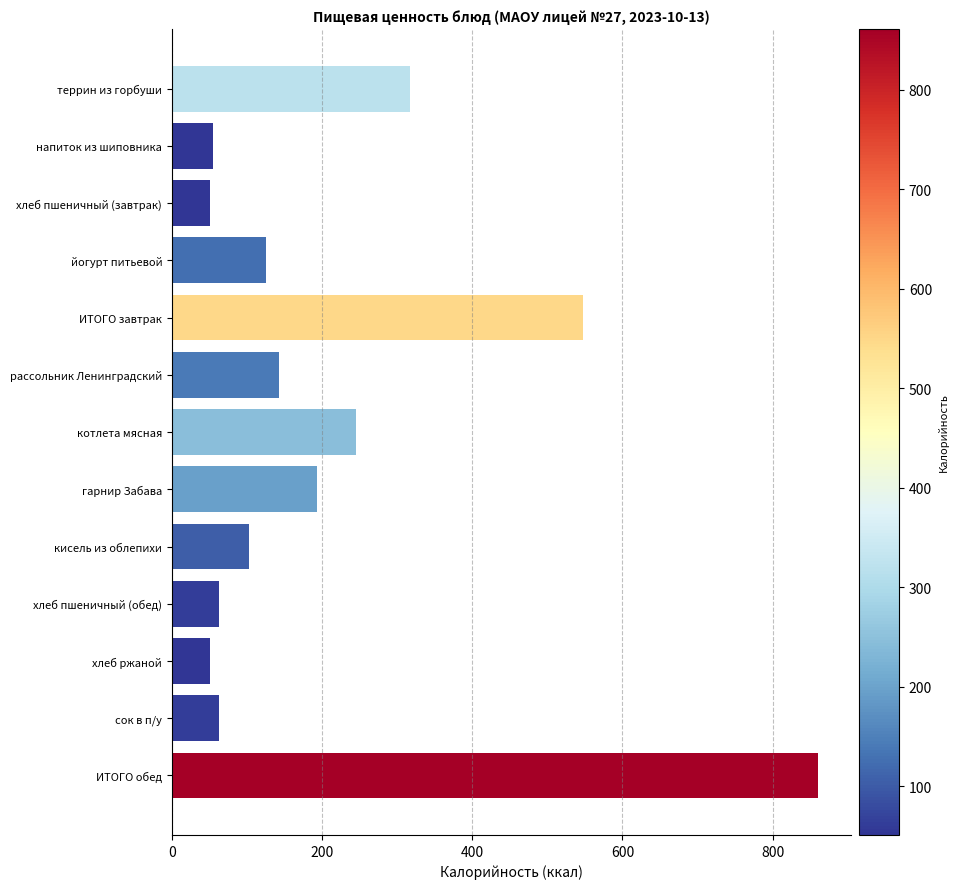

Which category has the highest value across all series?

ИТОГО обед